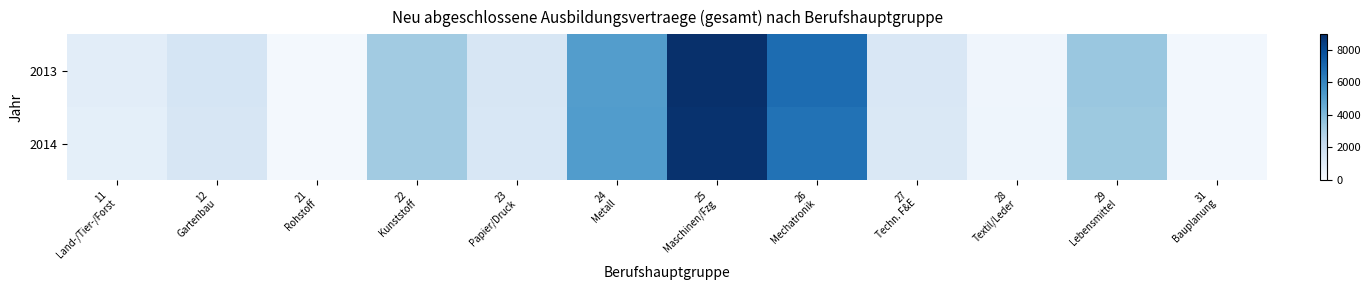

What is the difference between the highest and lowest values at 24
Metall?

39